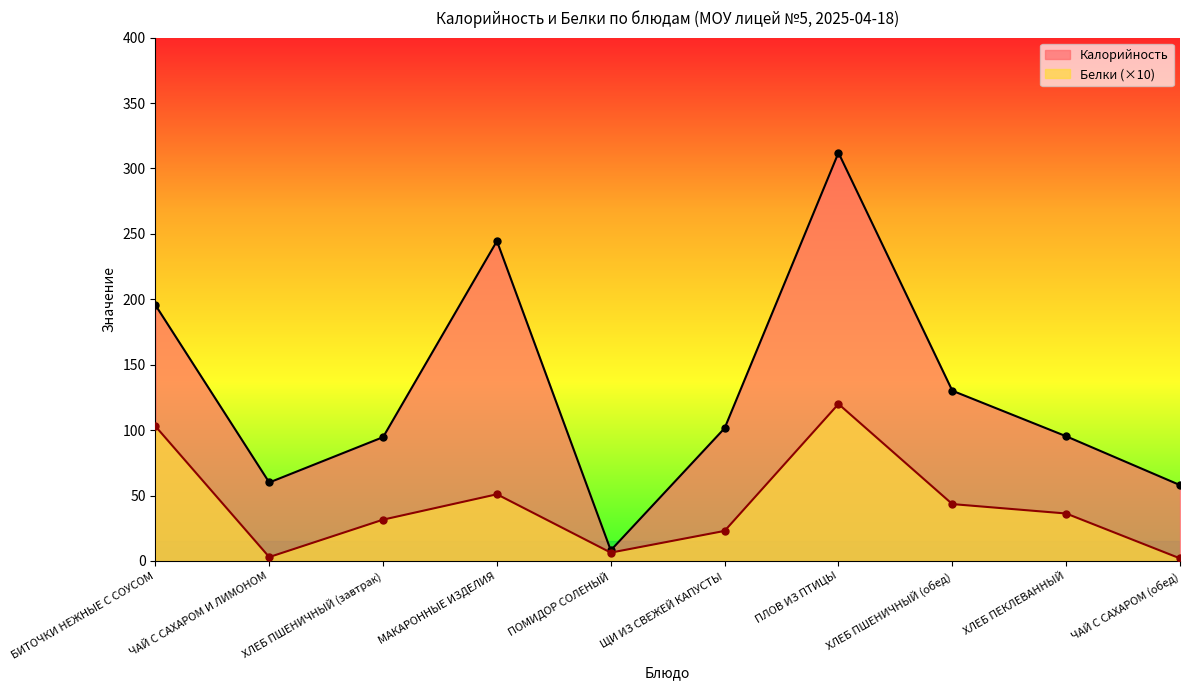

The Калорийность series shows 31.0 at ЧАЙ С САХАРОМ И ЛИМОНОМ. True or false?

False